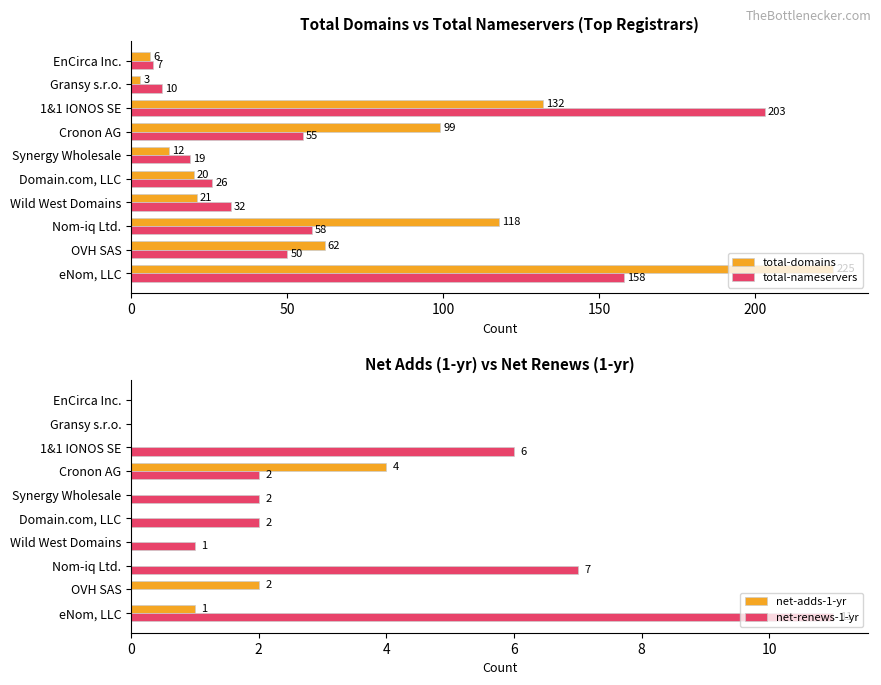

What are all the series names shown in the legend?

total-domains, total-nameservers, net-adds-1-yr, net-renews-1-yr